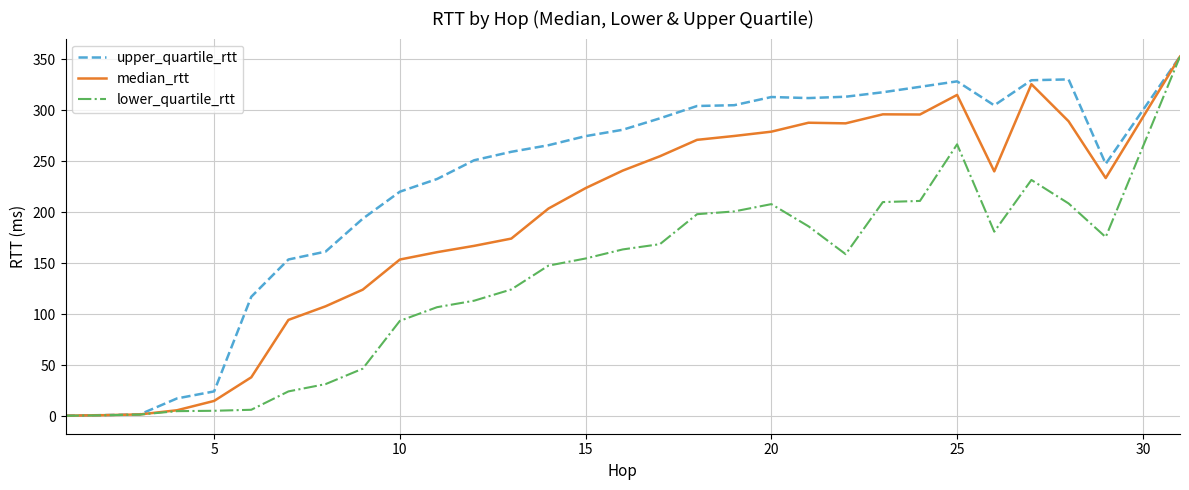

Which series has the widest spread of values?

lower_quartile_rtt